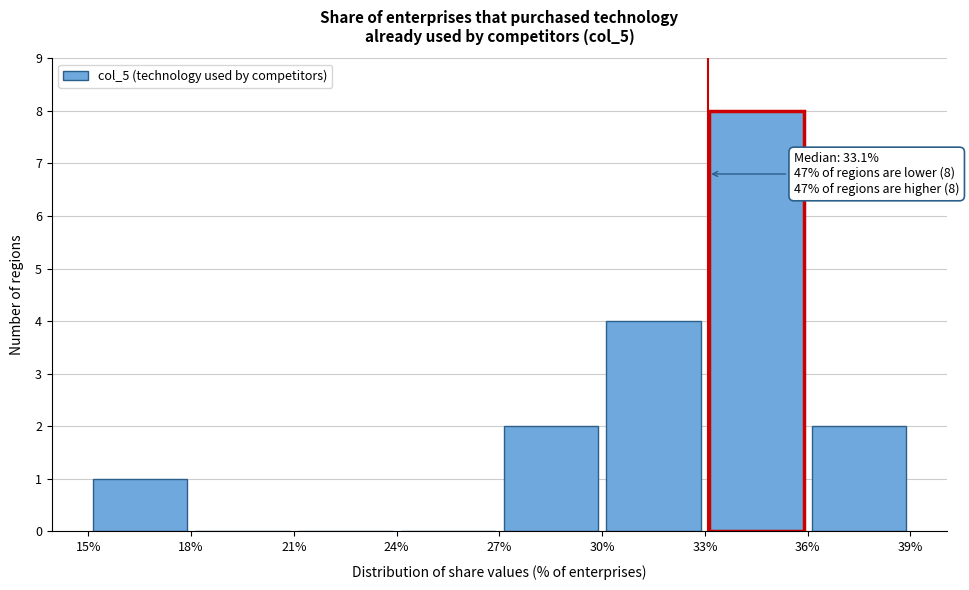

Which range on the x-axis has the tallest bar?

33% to 36%